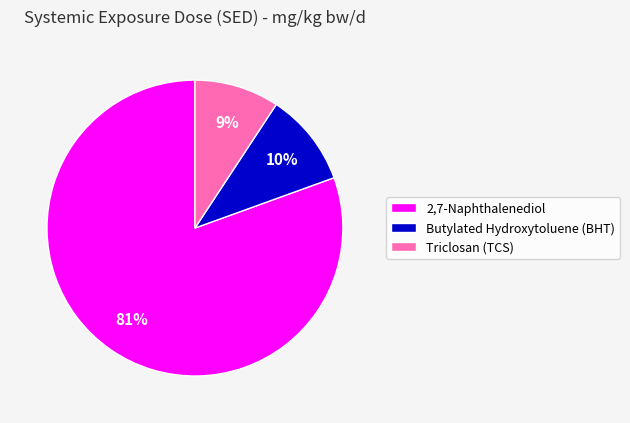

Is there a majority slice in this chart?

Yes